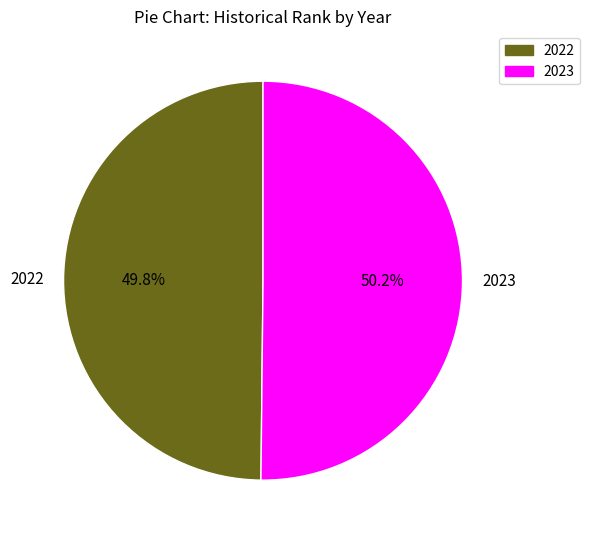

How many segments does this pie chart have?

2